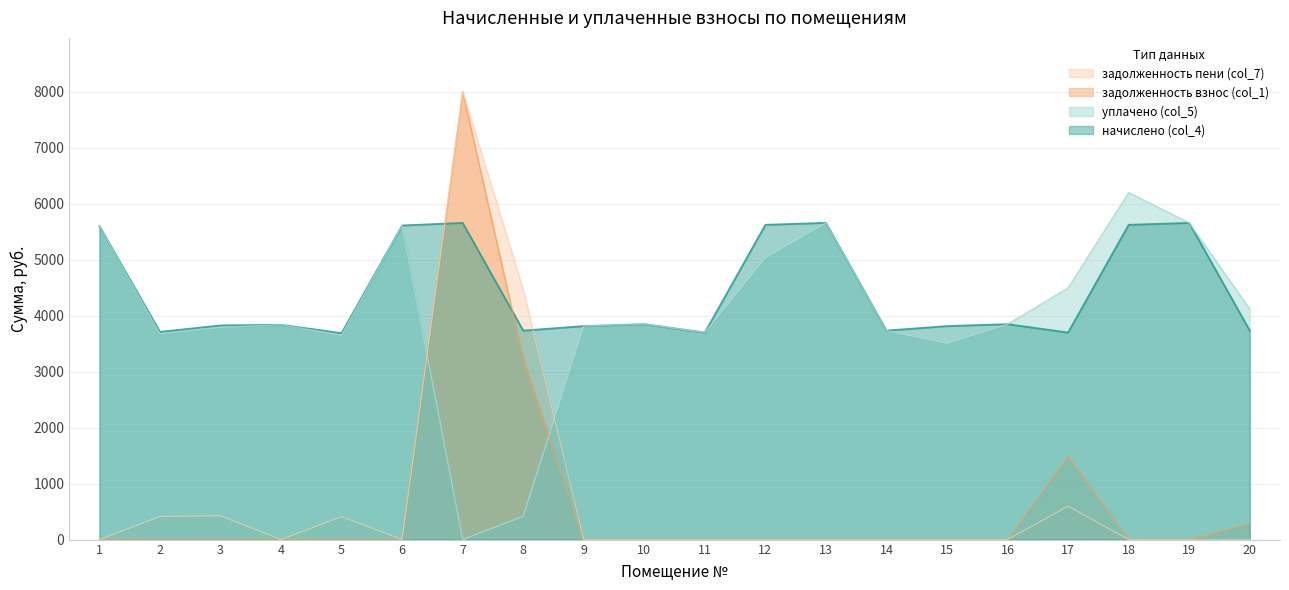

Does the chart display data point markers on the line(s)?

No